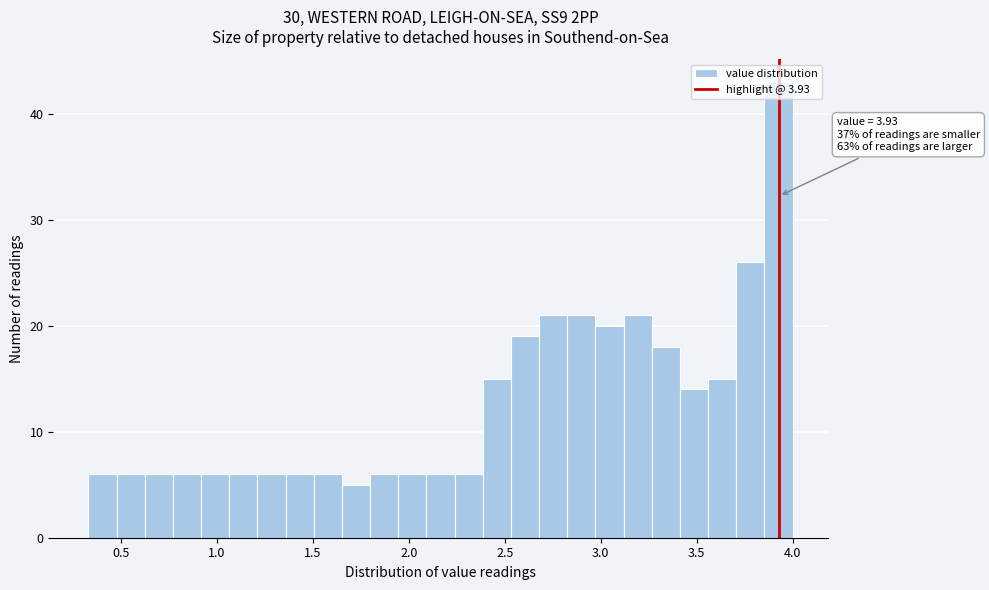

Around what value on the x-axis is the tallest bar? Give the approximate position of its centre, as read against the axis.

3.95